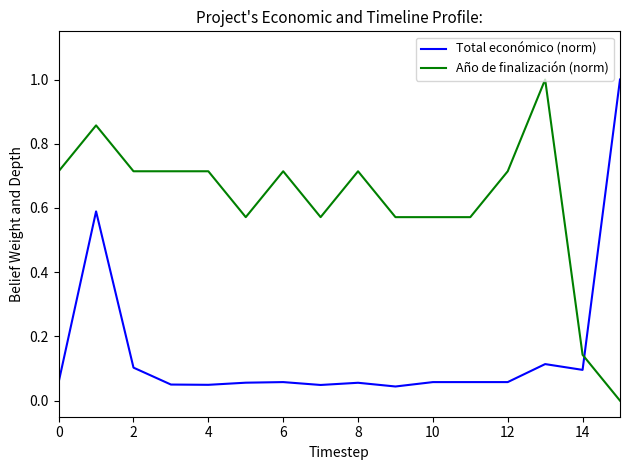

Which series ends up on top after the final intersection of Año de finalización (norm) and Total económico (norm)?

Total económico (norm)